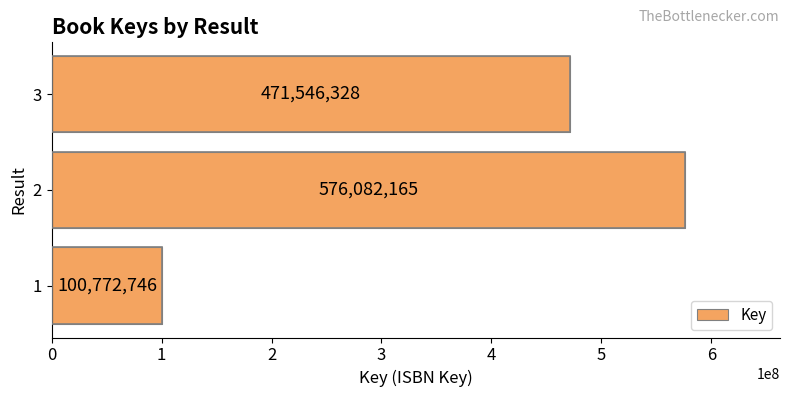

The chart shows a value of 317115047 at 3. True or false?

False